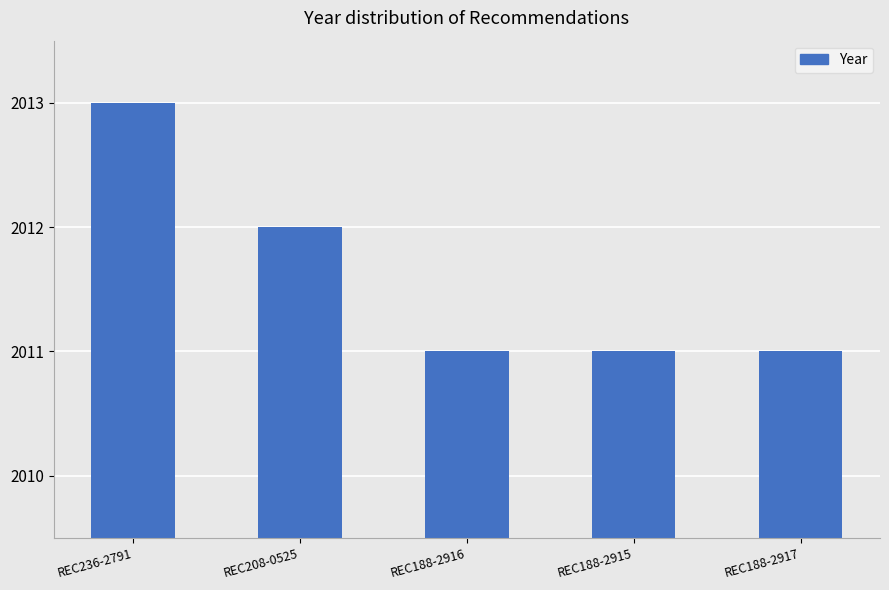

Between REC208-0525 and REC188-2917, which is larger?

REC208-0525